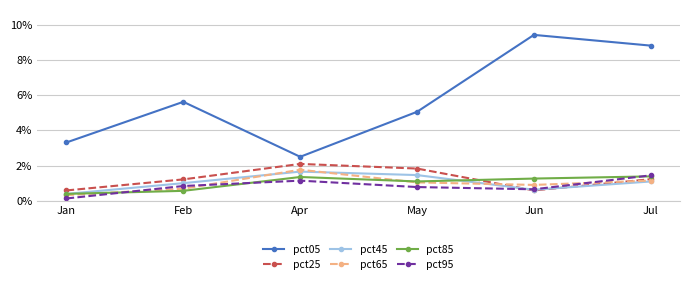

Does the chart display data point markers on the line(s)?

Yes